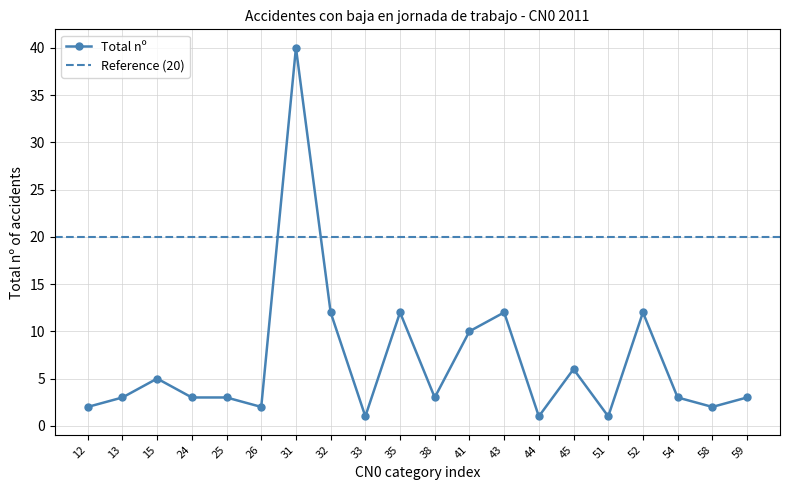

The Total nº series shows 3 at 13. True or false?

True